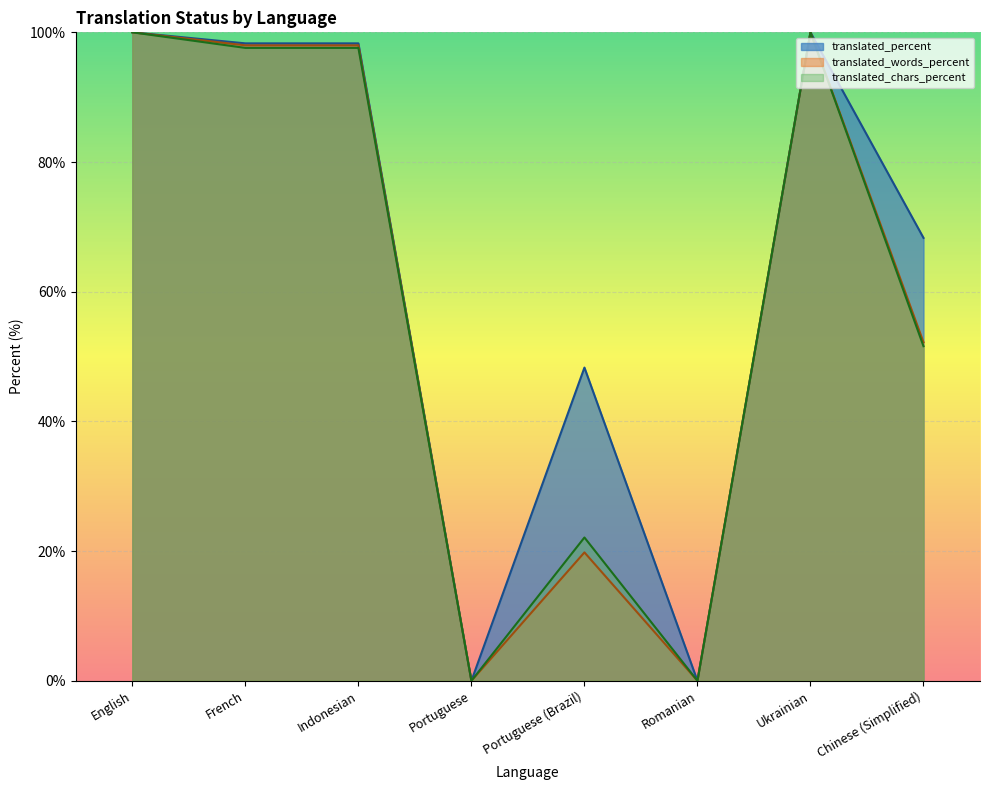

True or false: translated_words and translated_words_percent intersect in this chart.

False